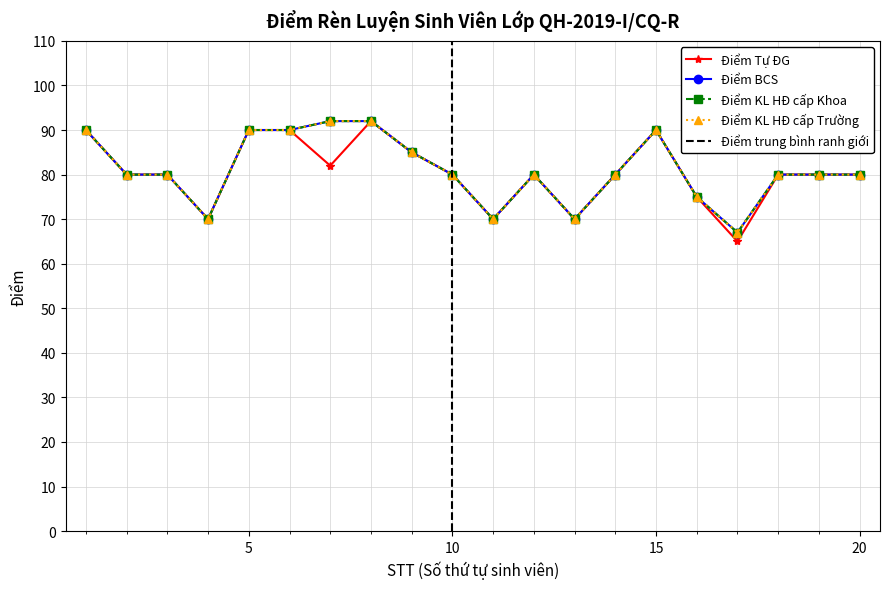

Reading left to right, transcribe all the data shown in this chart.

Điểm Tự ĐG: 1=90	2=80	3=80	4=70	5=90	6=90	7=82	8=92	9=85	10=80	11=70	12=80	13=70	14=80	15=90	16=75	17=65	18=80	19=80	20=80
Điểm BCS: 1=90	2=80	3=80	4=70	5=90	6=90	7=92	8=92	9=85	10=80	11=70	12=80	13=70	14=80	15=90	16=75	17=67	18=80	19=80	20=80
Điểm KL HĐ cấp Khoa: 1=90	2=80	3=80	4=70	5=90	6=90	7=92	8=92	9=85	10=80	11=70	12=80	13=70	14=80	15=90	16=75	17=67	18=80	19=80	20=80
Điểm KL HĐ cấp Trường: 1=90	2=80	3=80	4=70	5=90	6=90	7=92	8=92	9=85	10=80	11=70	12=80	13=70	14=80	15=90	16=75	17=67	18=80	19=80	20=80